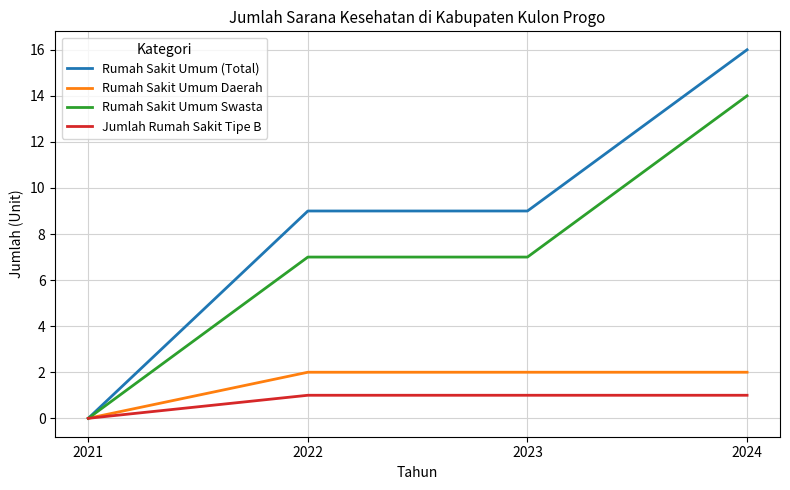

Reading left to right, transcribe all the data shown in this chart.

Rumah Sakit Umum (Total): 0	9	9	16
Rumah Sakit Umum Daerah: 0	2	2	2
Rumah Sakit Umum Swasta: 0	7	7	14
Jumlah Rumah Sakit Tipe B: 0	1	1	1